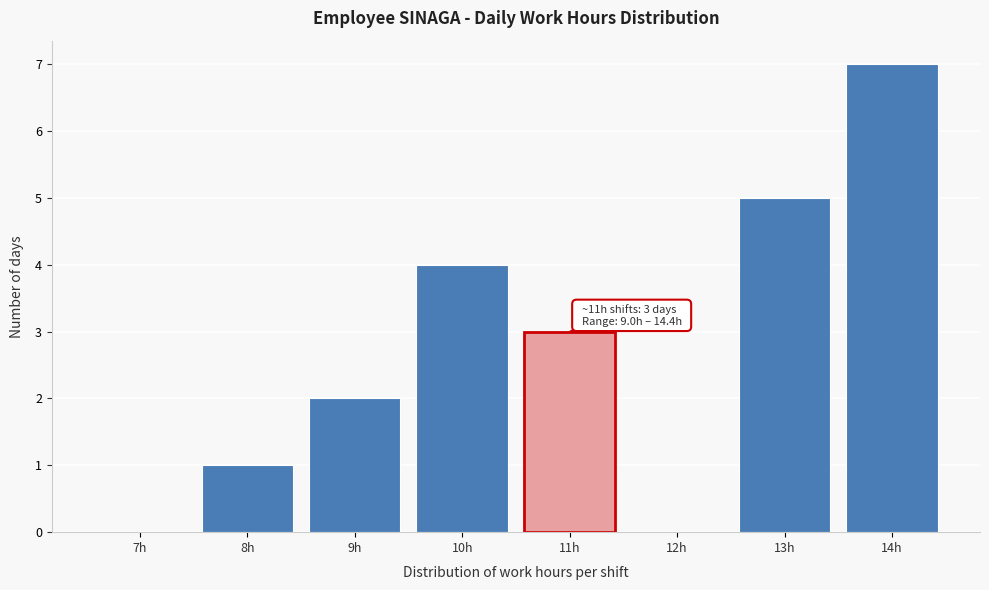

Reading left to right, list all the values displayed in this chart.

7h=0	8h=1	9h=2	10h=4	11h=3	12h=0	13h=5	14h=7